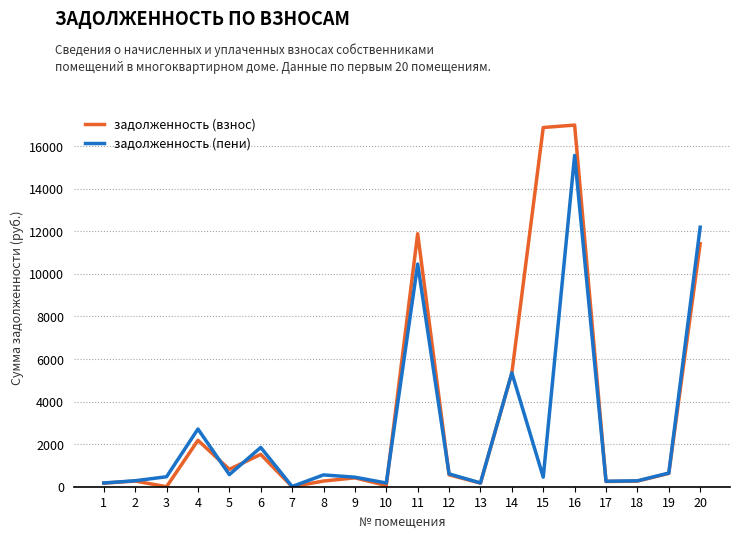

What is the approximate value of задолженность (взнос) at 2?

266.9